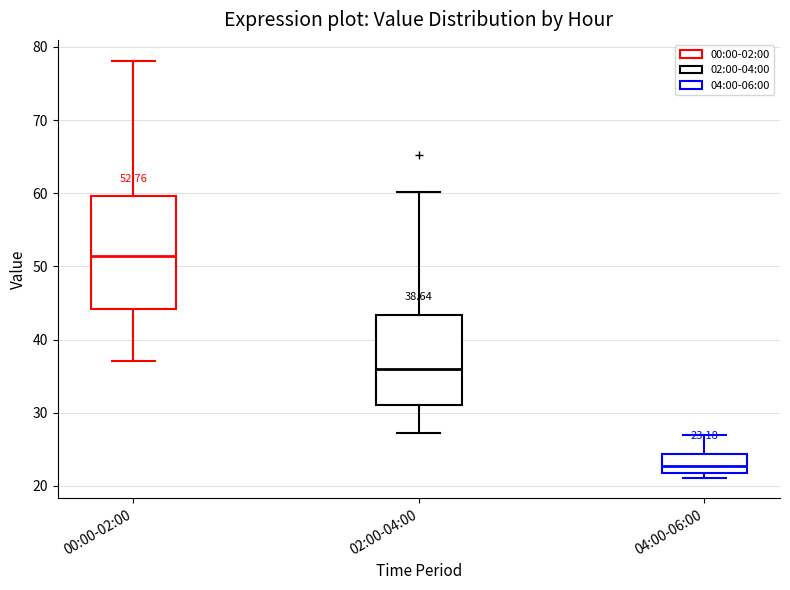

Which box is the tallest, from its lower edge to its upper edge?

00:00-02:00